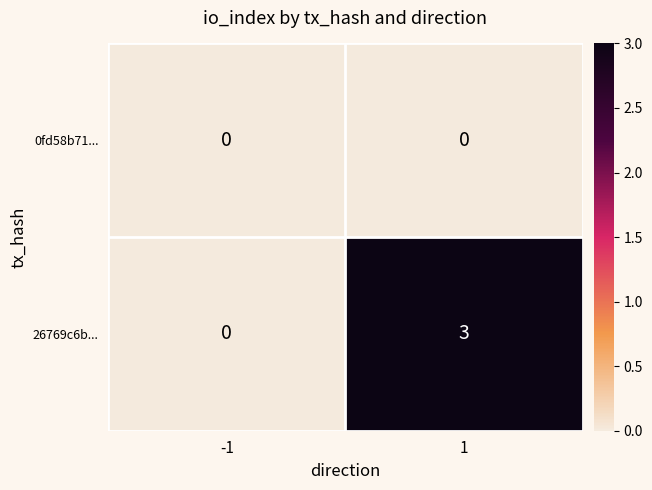

What is the approximate value of 26769c6b... at 1?

3